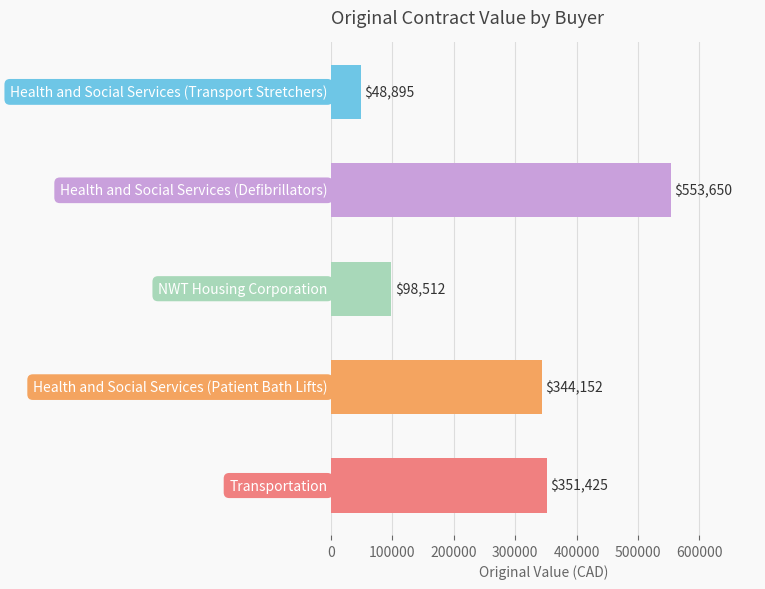

What is the average value?

279326.8